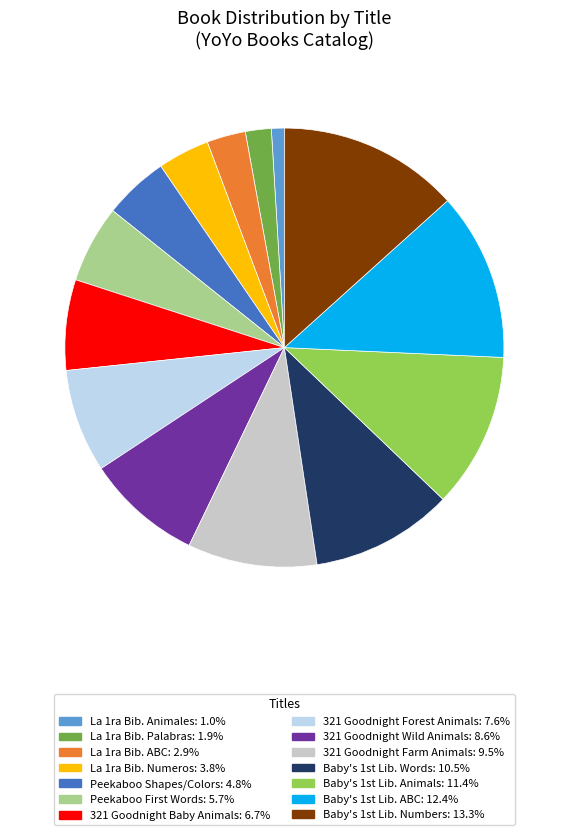

Count the number of slices in the pie.

14